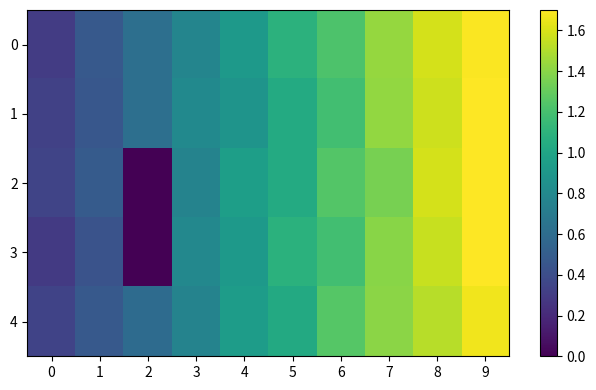

Rank the series by their maximum value, from lowest to highest.

4, 0, 2, 3, 1